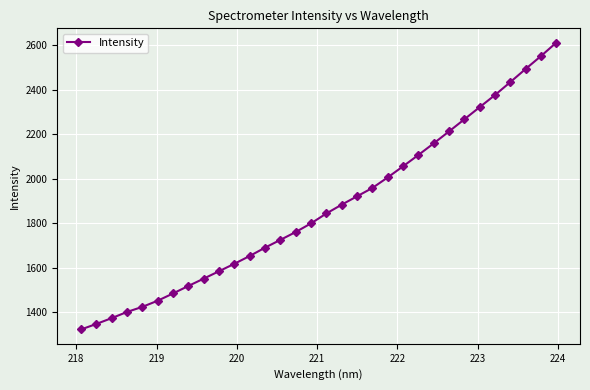

What is the sum of all values?

59900.6